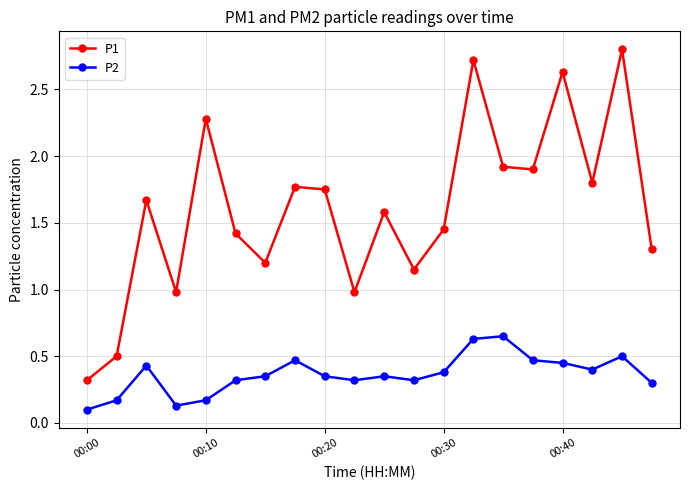

Which series has the largest total across all categories?

P1